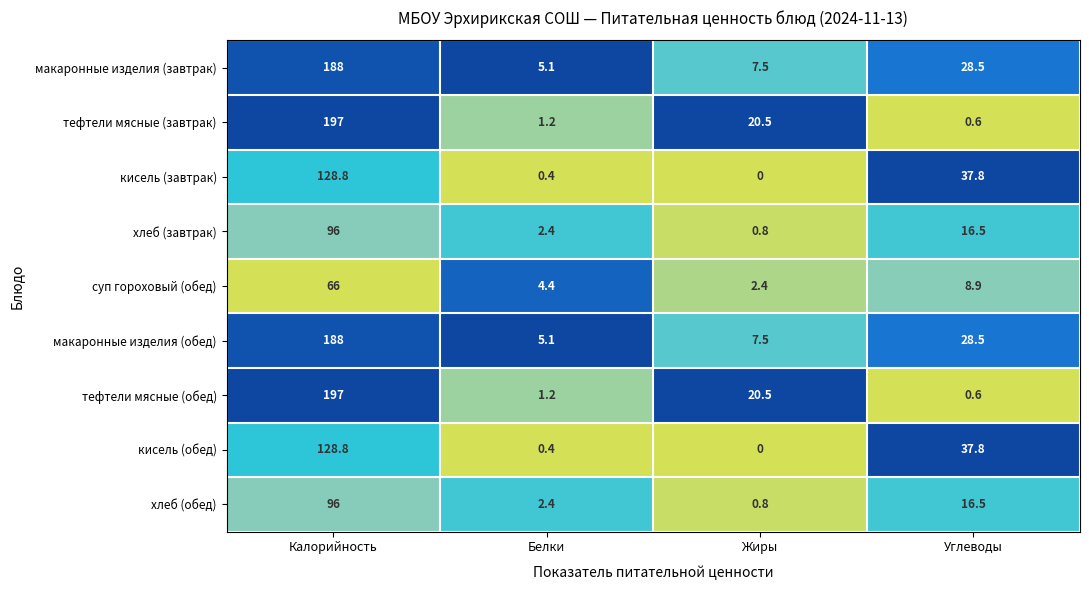

At how many categories does at least one series exceed 0?

4